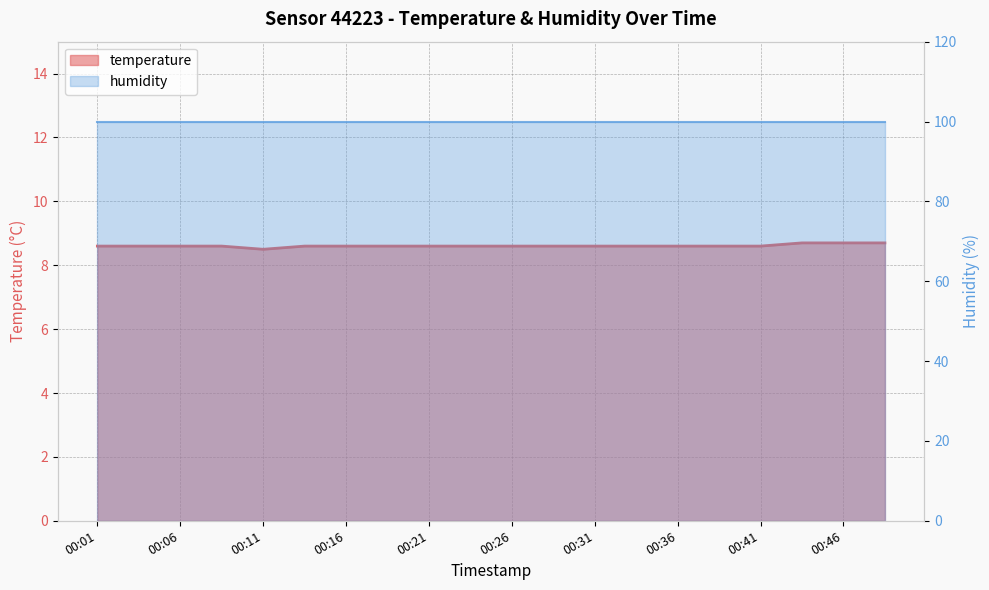

What is the sum of all values?

172.2